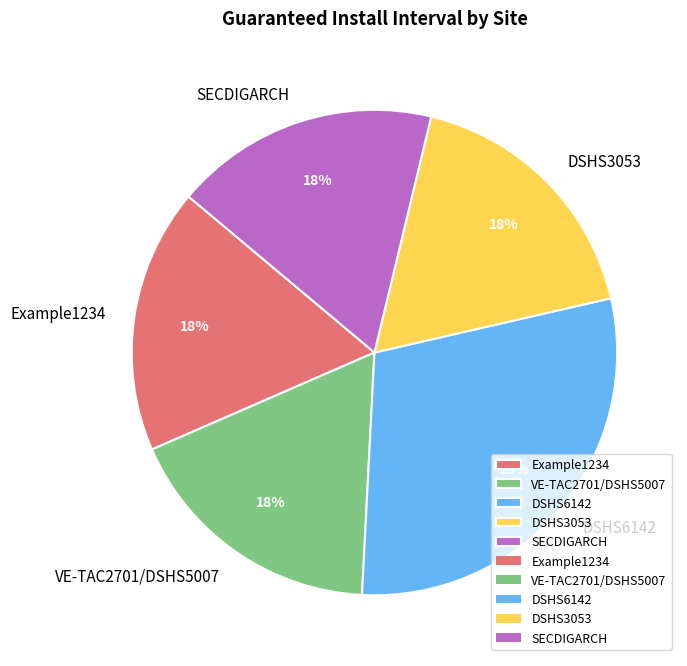

What is the largest slice in the pie chart?

DSHS6142